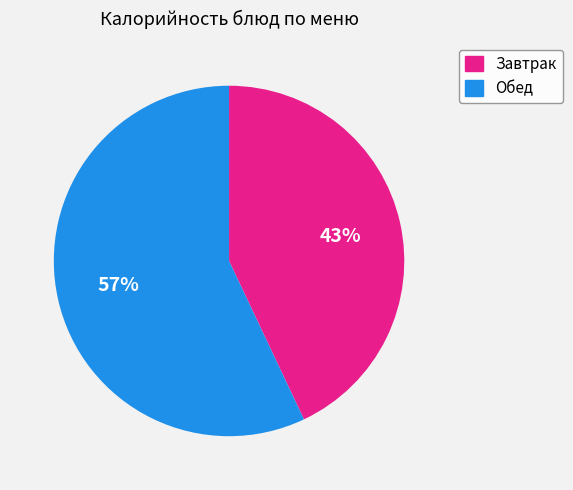

How many segments does this pie chart have?

2